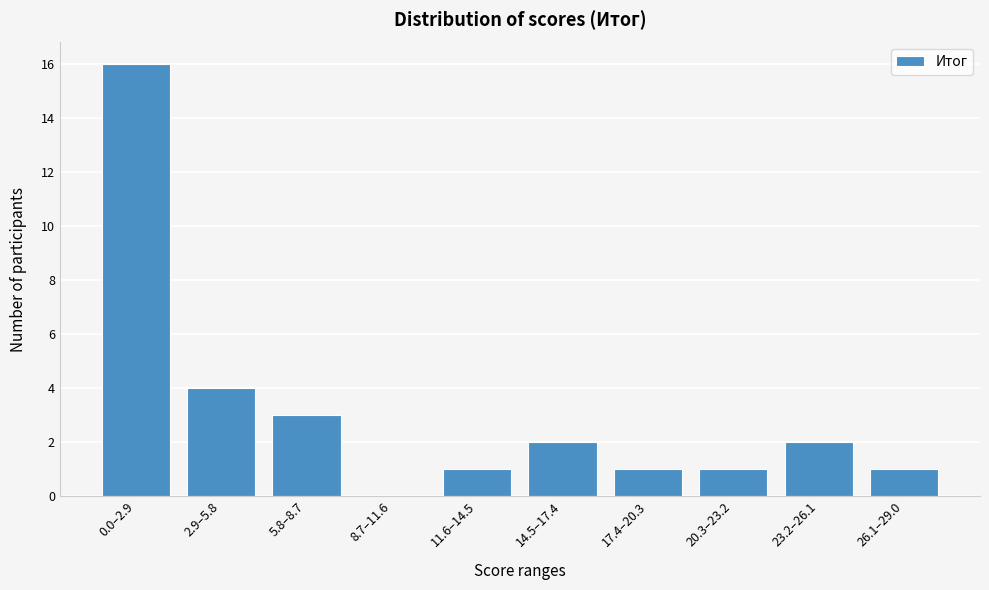

Reading left to right, list all the values displayed in this chart.

0.0–2.9=16	2.9–5.8=4	5.8–8.7=3	8.7–11.6=0	11.6–14.5=1	14.5–17.4=2	17.4–20.3=1	20.3–23.2=1	23.2–26.1=2	26.1–29.0=1